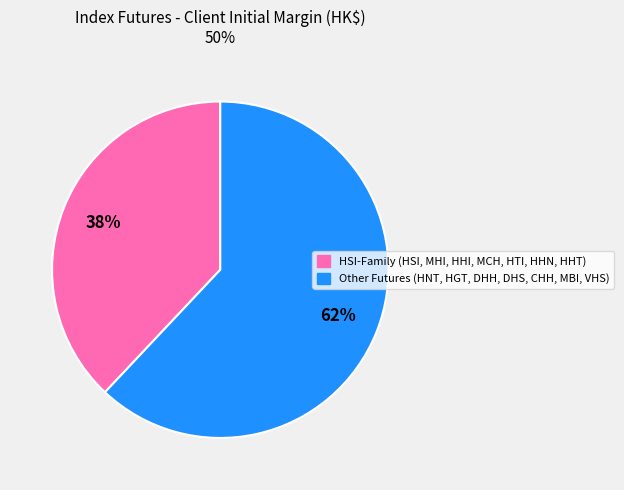

Is there a majority slice in this chart?

Yes